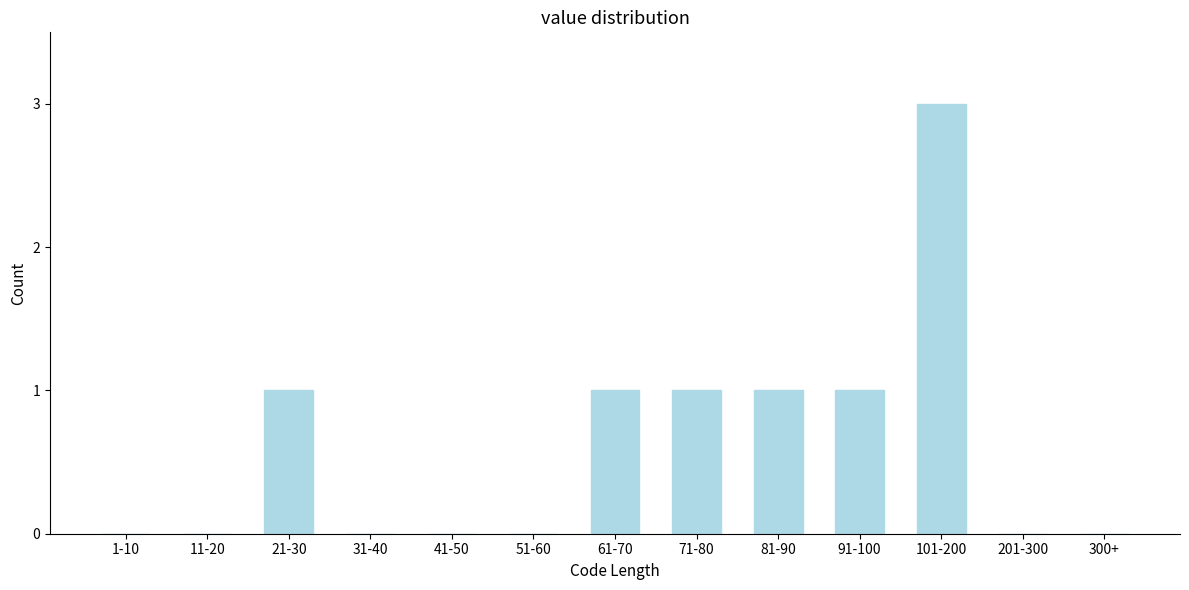

Reading left to right, extract all data points from this chart.

1-10=0	11-20=0	21-30=1	31-40=0	41-50=0	51-60=0	61-70=1	71-80=1	81-90=1	91-100=1	101-200=3	201-300=0	300+=0